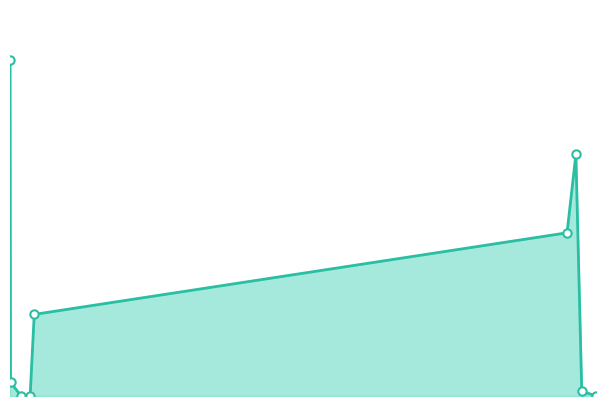

At which label does the data first exceed 7350?

2023-03-04 15:40:45